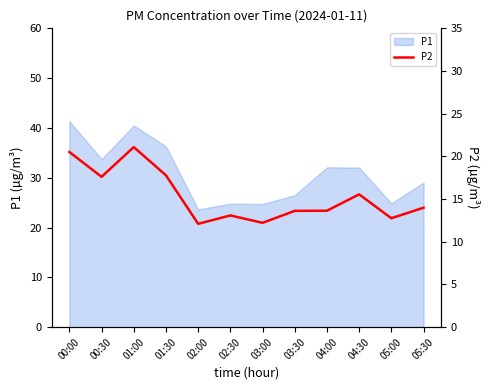

Does the chart have visible grid lines?

No